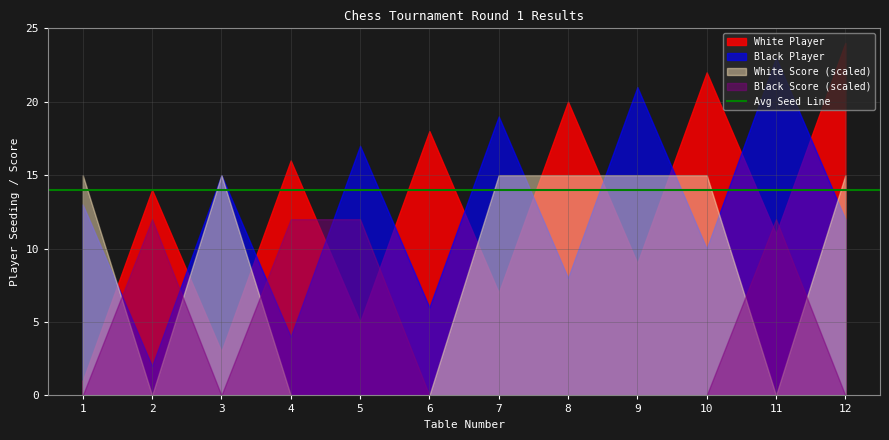

What is the difference between the second highest and minimum values in the White Player series?

21